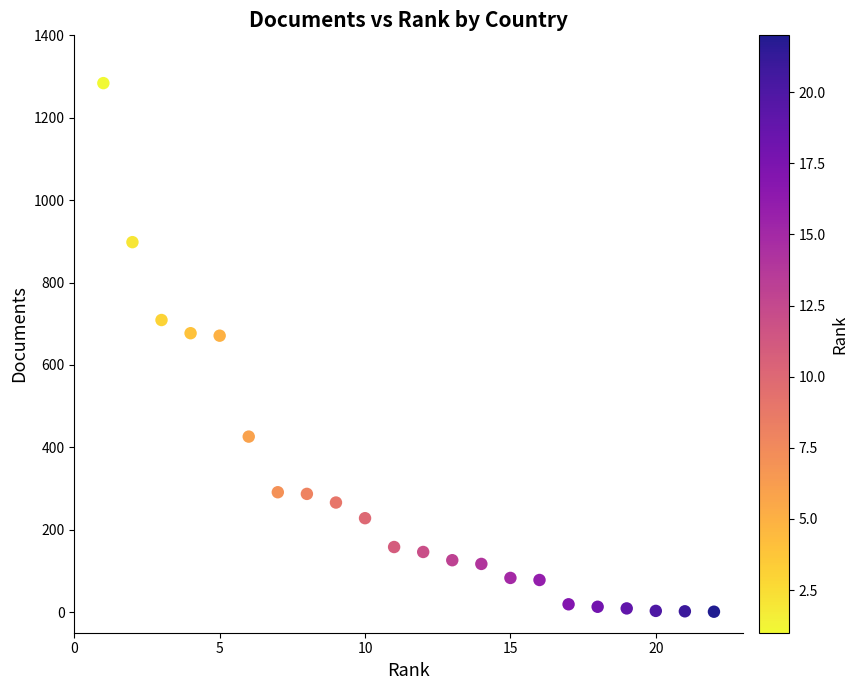

What is the range of Y values (max minus min)?

1283